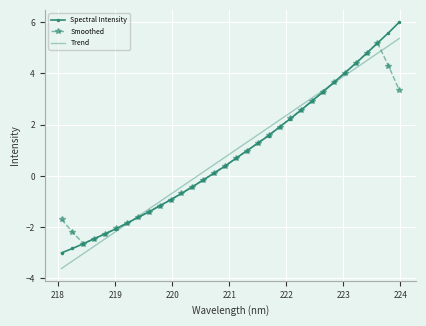

What is the smallest value displayed?

-3.6